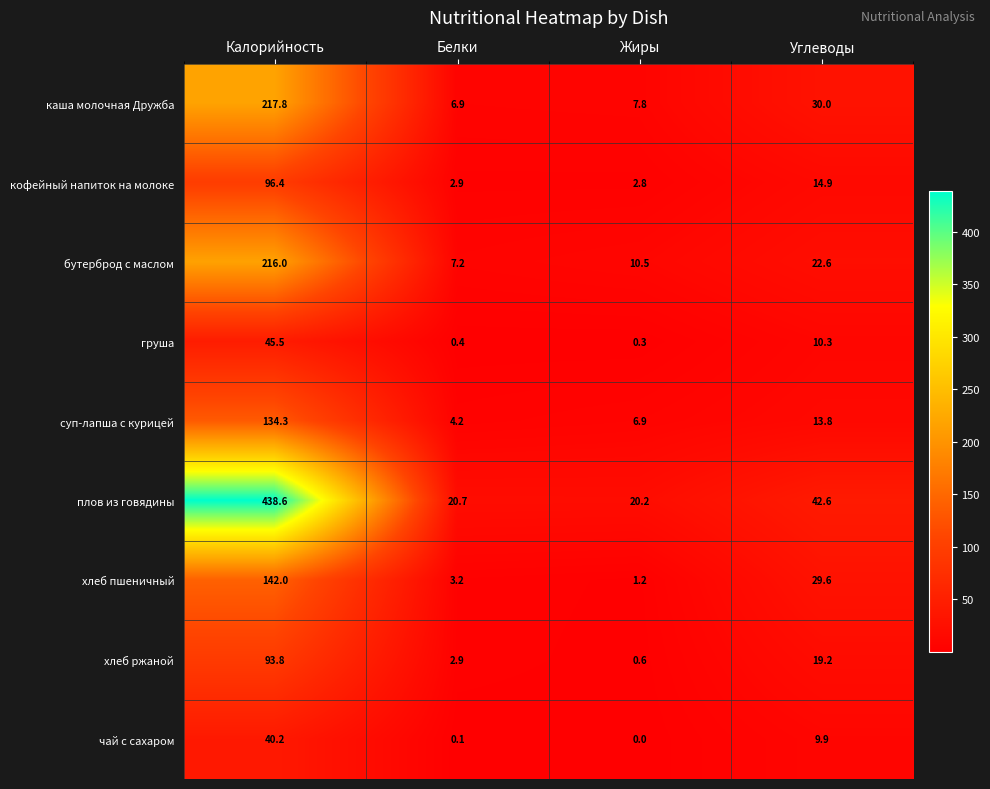

What is the total value across all series at Калорийность?

1424.6